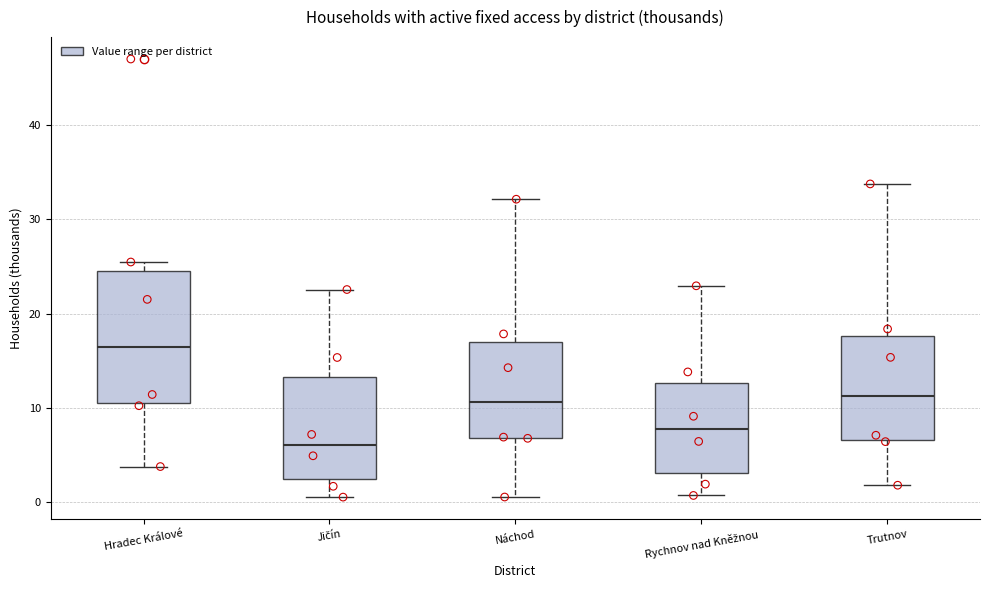

Comparing the boxes themselves (not the whiskers), which one is the tallest?

Hradec Králové